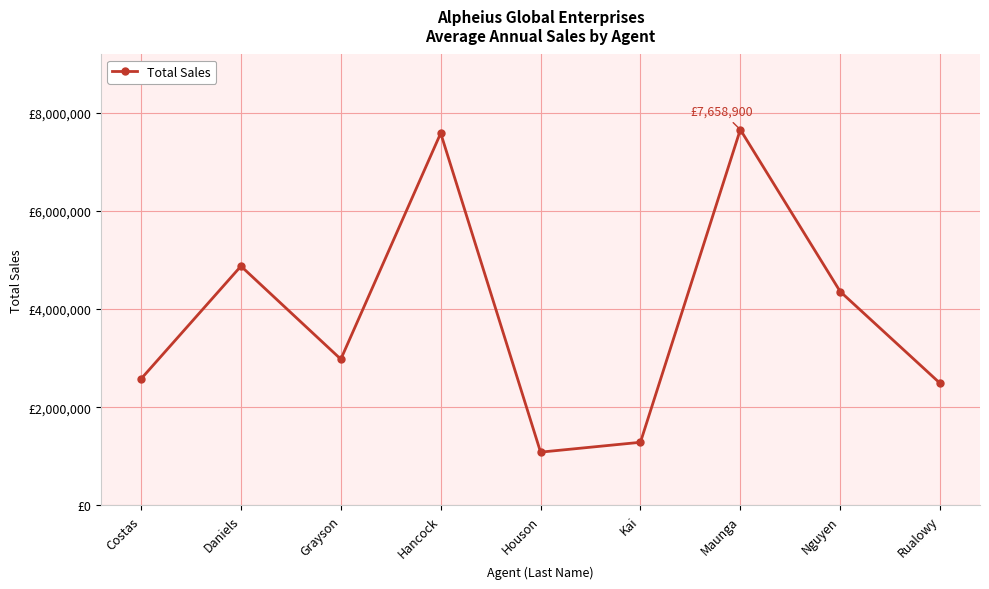

Is this an area chart (filled region under the line)?

No